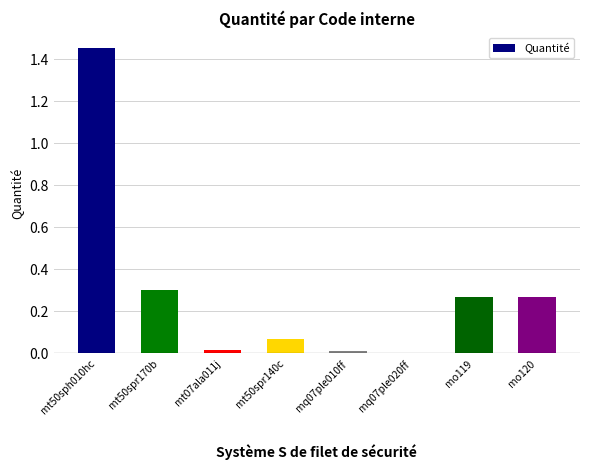

What is the sum of the values at mo120 and mt50spr170b?

0.6